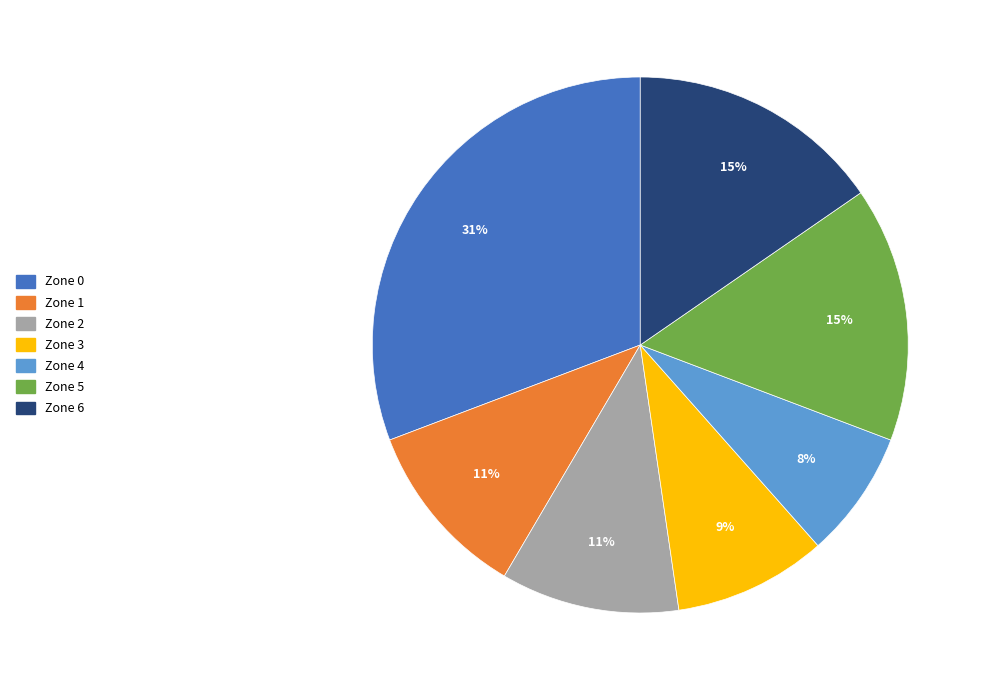

Does Zone 0 account for over 50% of the chart?

No